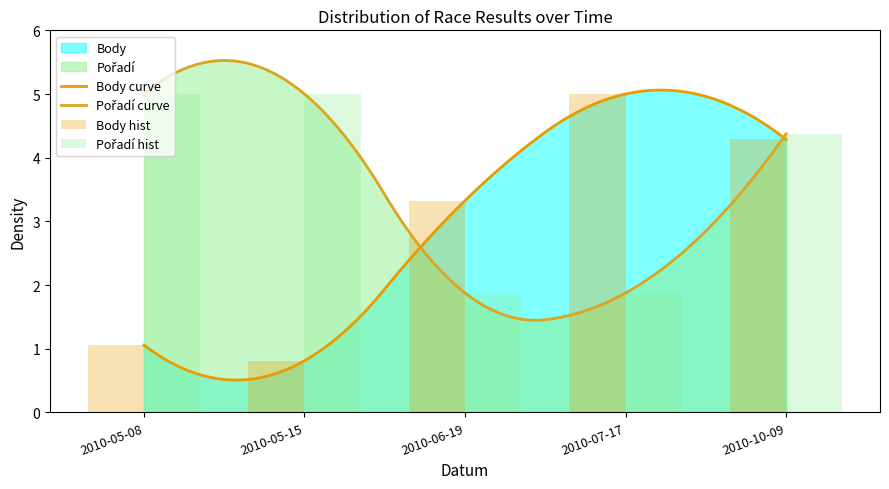

At which category does the chart reach its minimum across all series?

2010-05-15